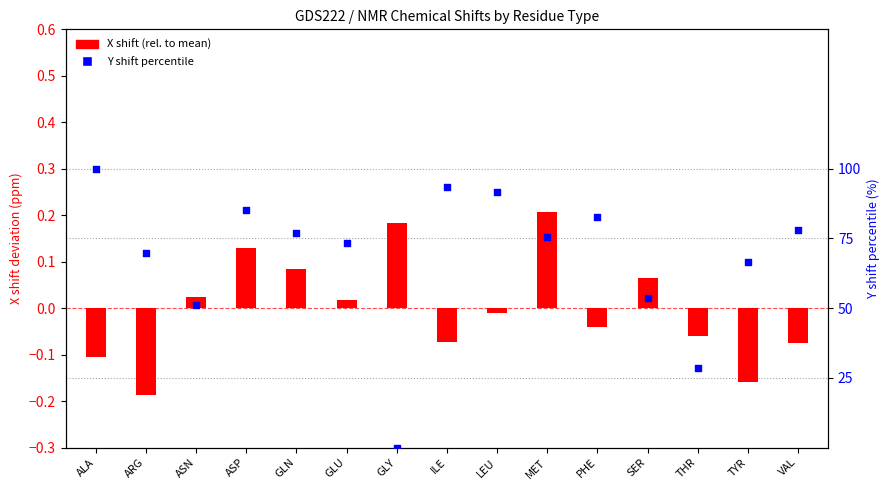

At how many categories does at least one series exceed 33?

13